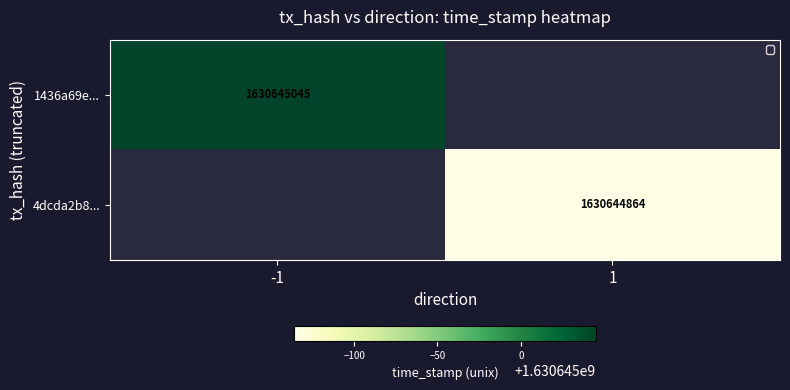

Reading left to right, what are all the values shown in this chart?

1436a69e44f8c6981ac39fded272d9c4106764e: -1	1630645045
4dcda2b845c814db8940748a6ddeef3f64768fe: 1	1630644864